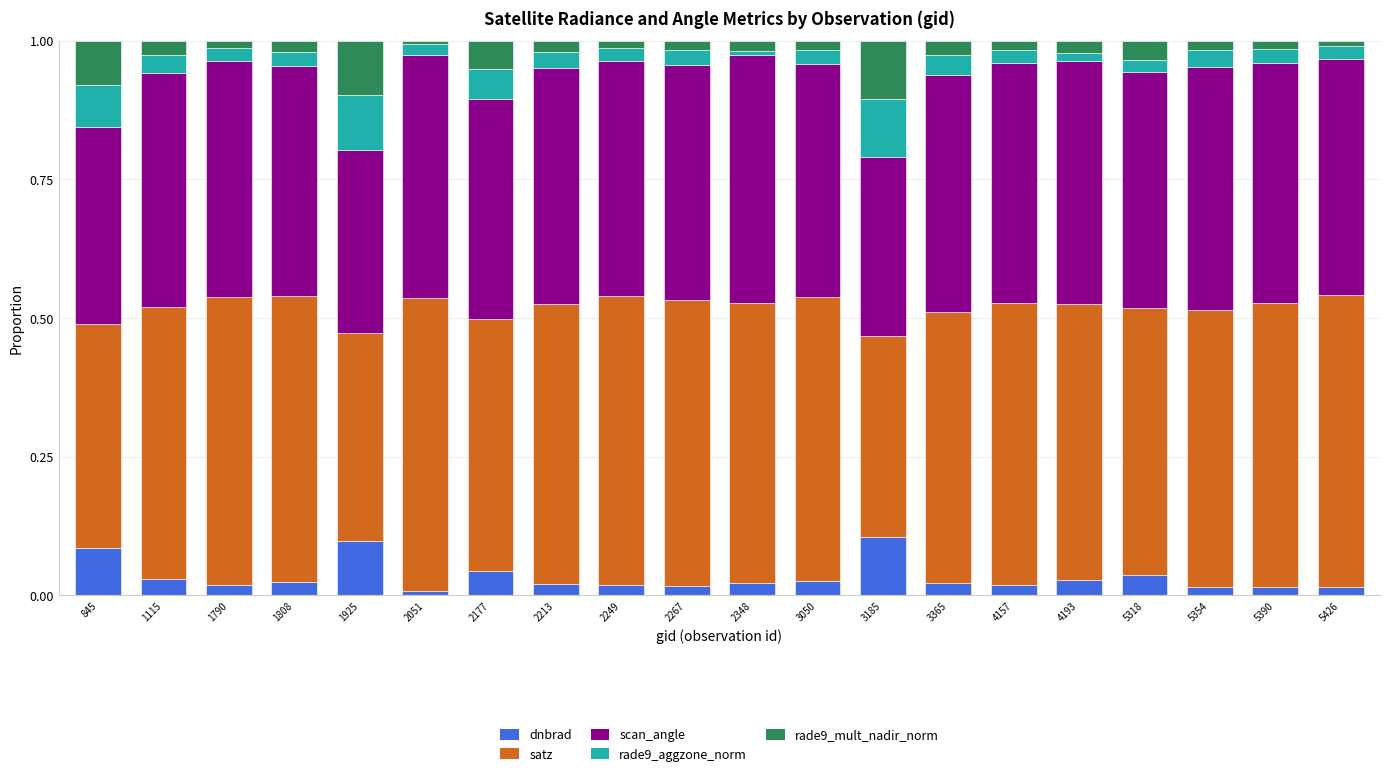

How many bars are there in total?

20